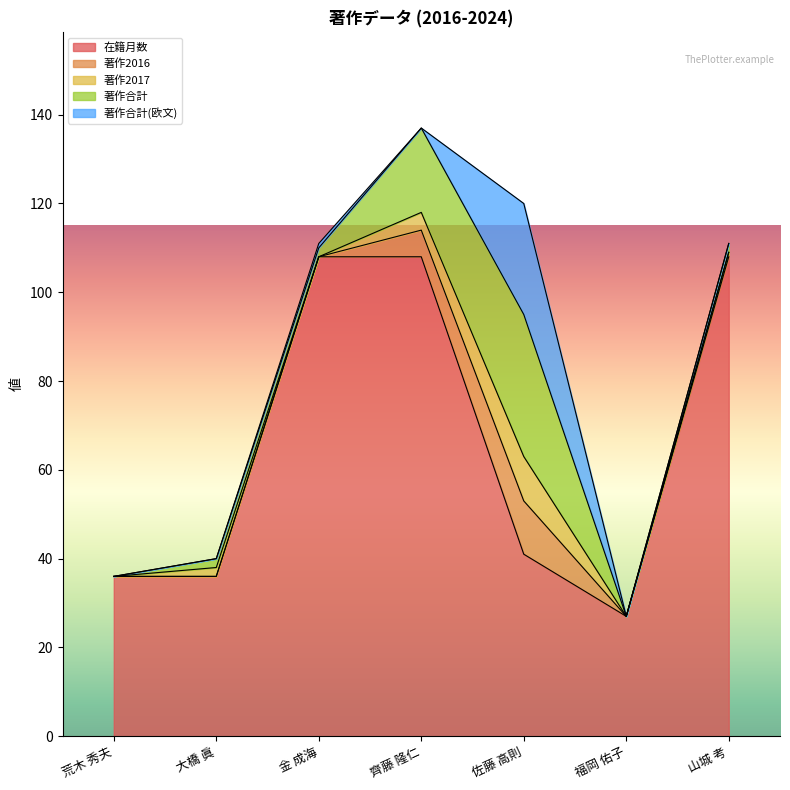

What is the label of the 3rd point from the right?

佐藤 高則